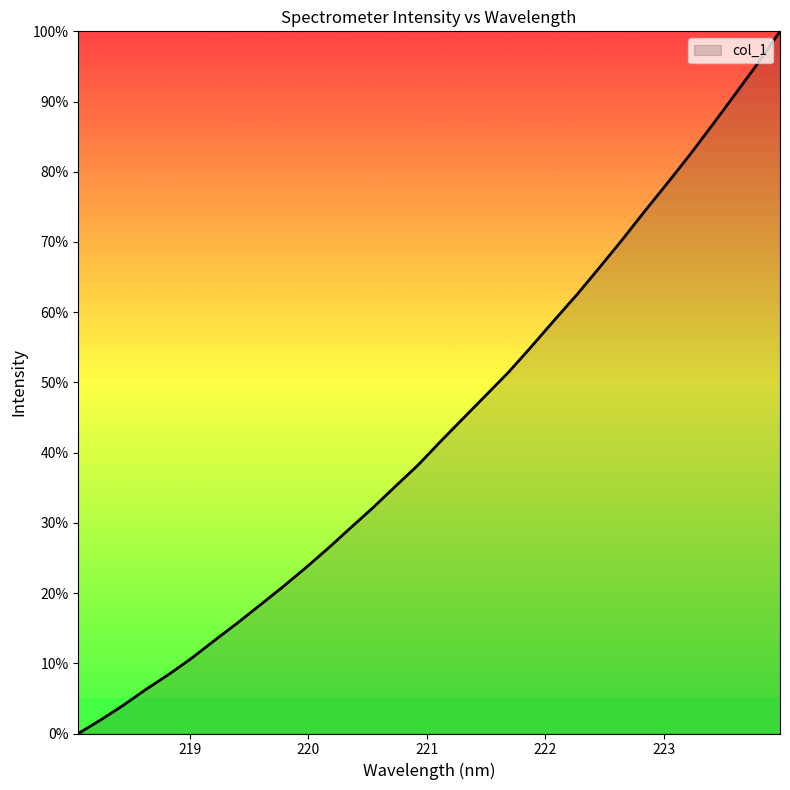

What is the difference between the maximum and minimum values?

100.0